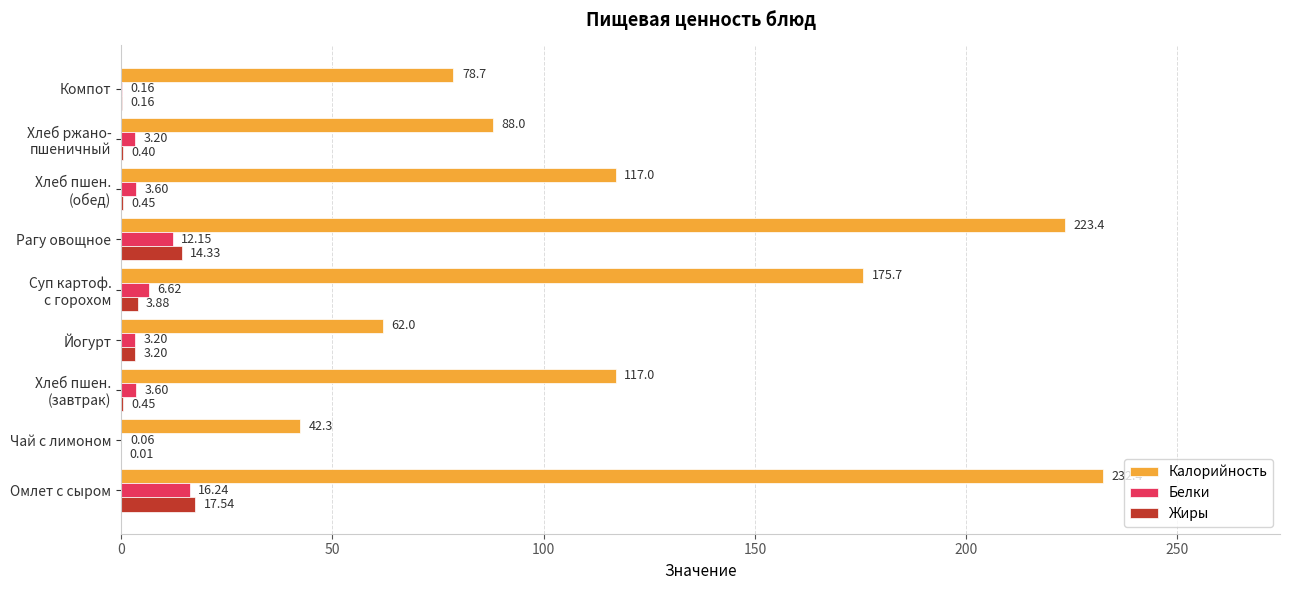

Which series has the largest total across all categories?

Калорийность